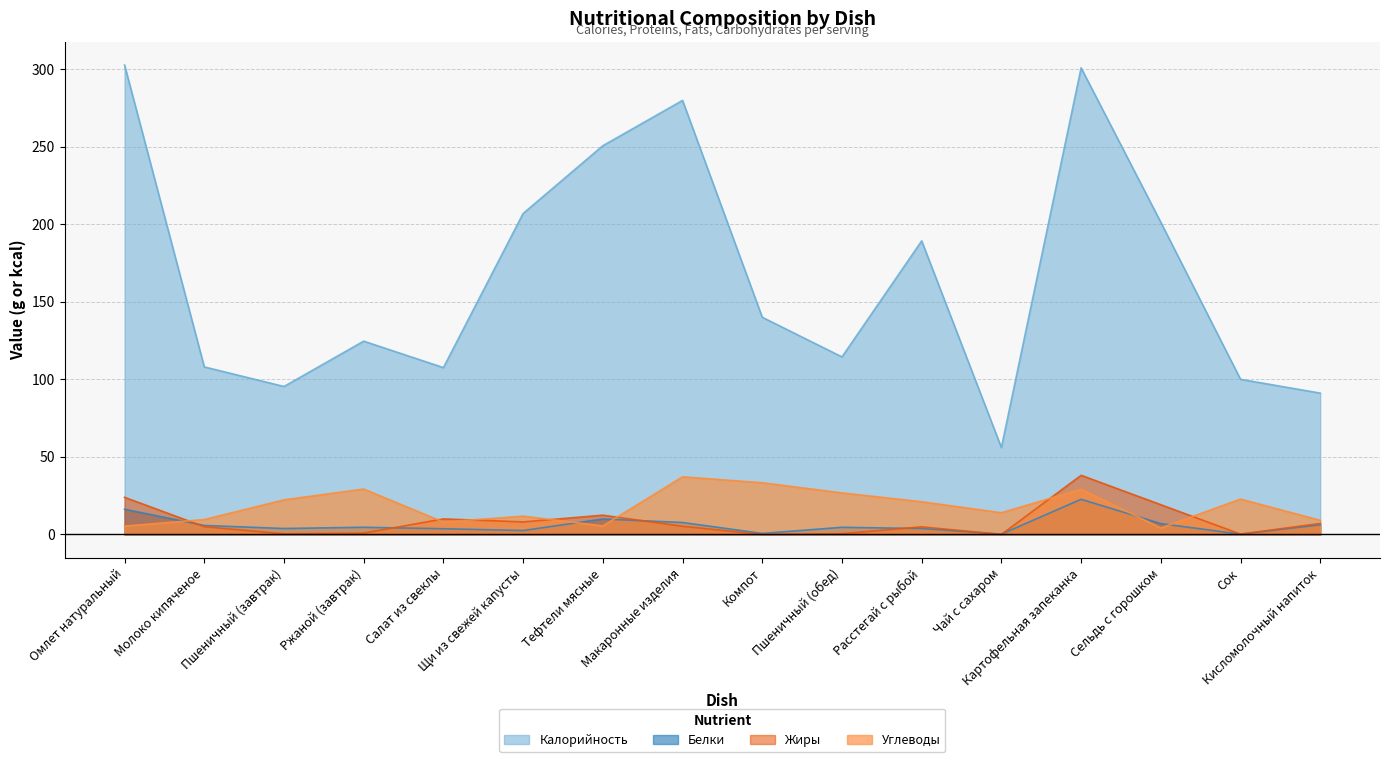

Does the chart display data point markers on the line(s)?

No